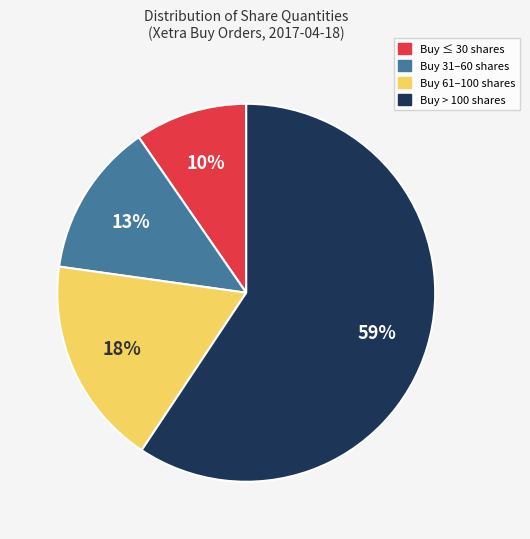

To the nearest percent, what is the average slice percentage?

25%